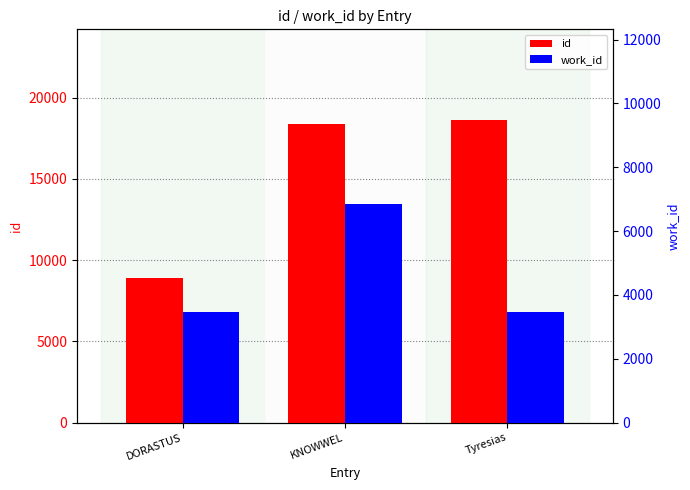

What is the difference between the id values at DORASTUS and Tyresias?

9721